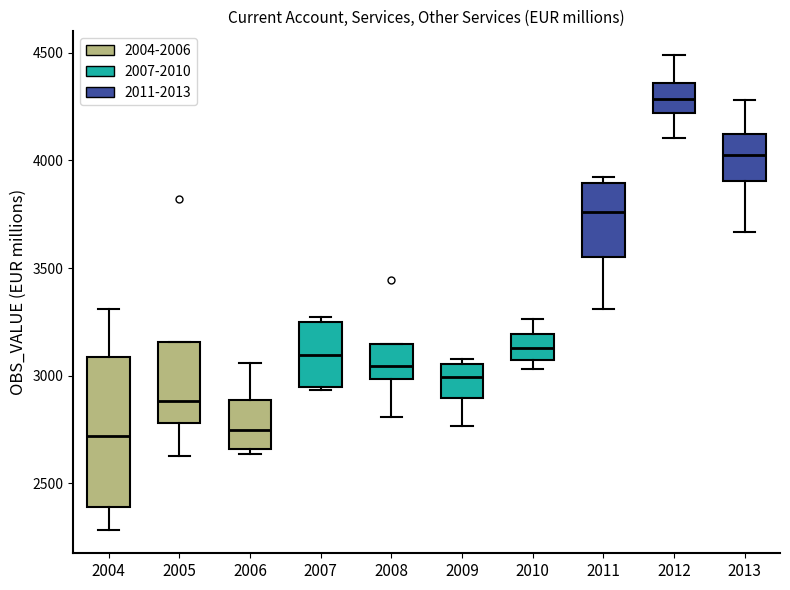

Which box's median line is the highest?

2012